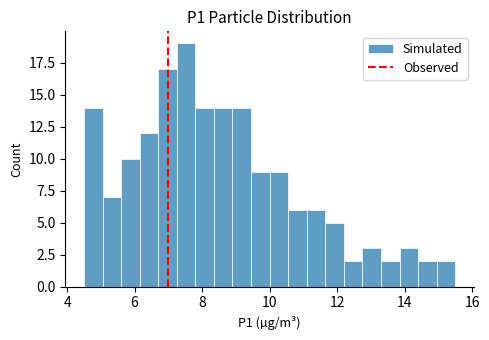

Read against the x-axis, roughly where is the centre of the tallest bar?

7.6